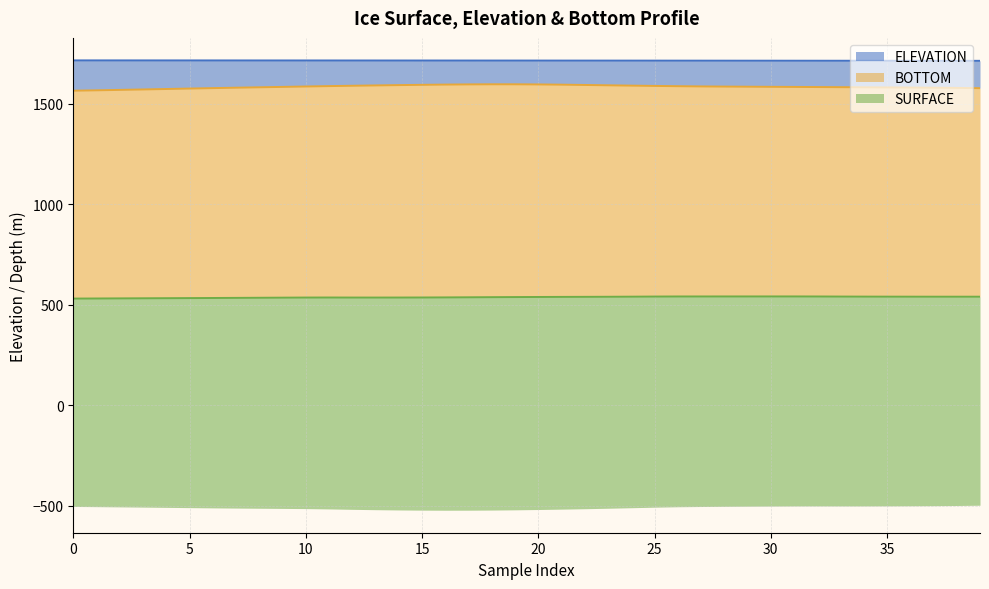

What is the sum of all BOTTOM values?

63425.6